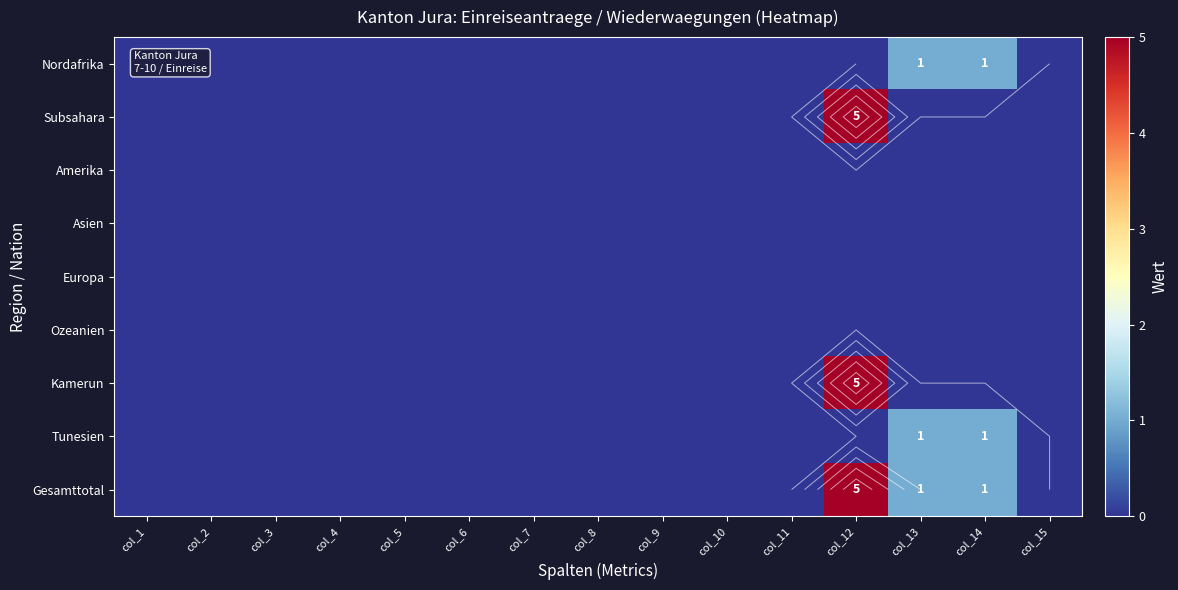

Which series has the largest total across all categories?

Gesamttotal